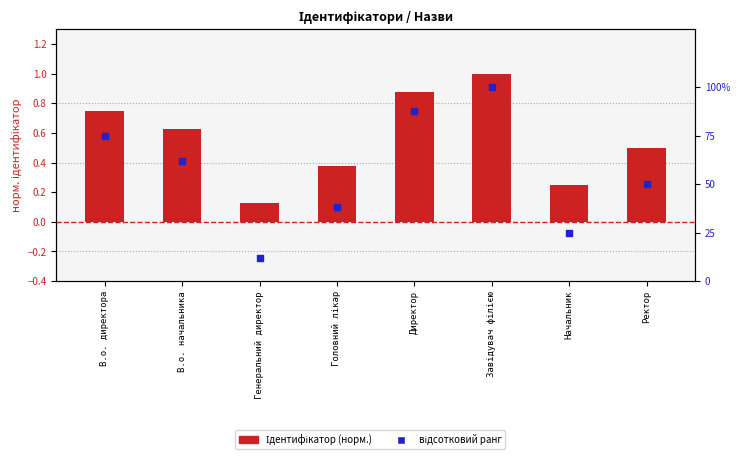

At which category is the sum across all series the highest?

Завідувач філією